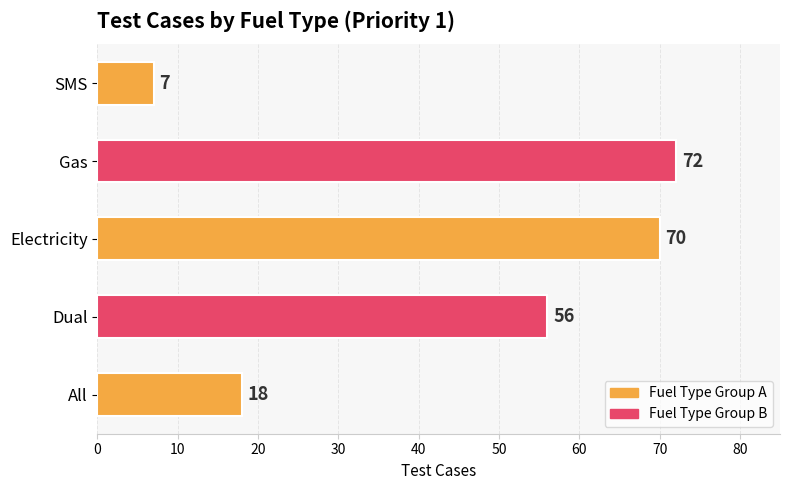

What is the change in value from Electricity to Gas?

+2